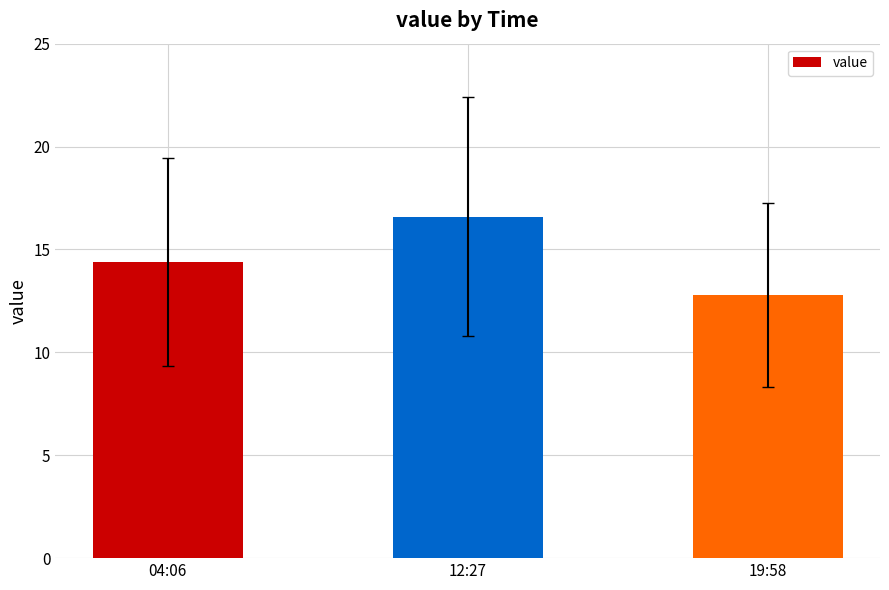

List the labels in order of value, largest first.

12:27, 04:06, 19:58